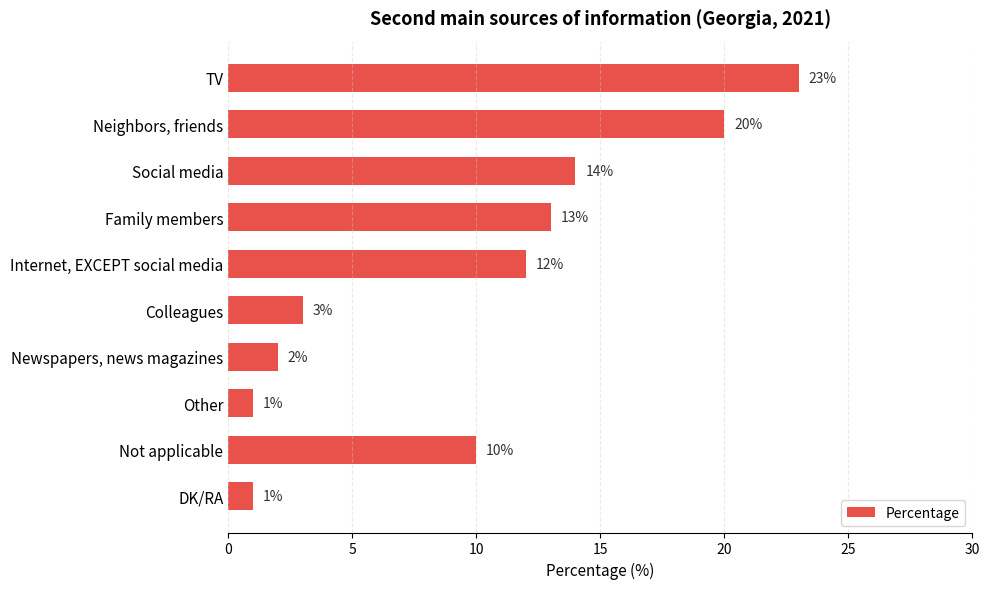

True or false: the data shows 12 at Internet, EXCEPT social media.

True